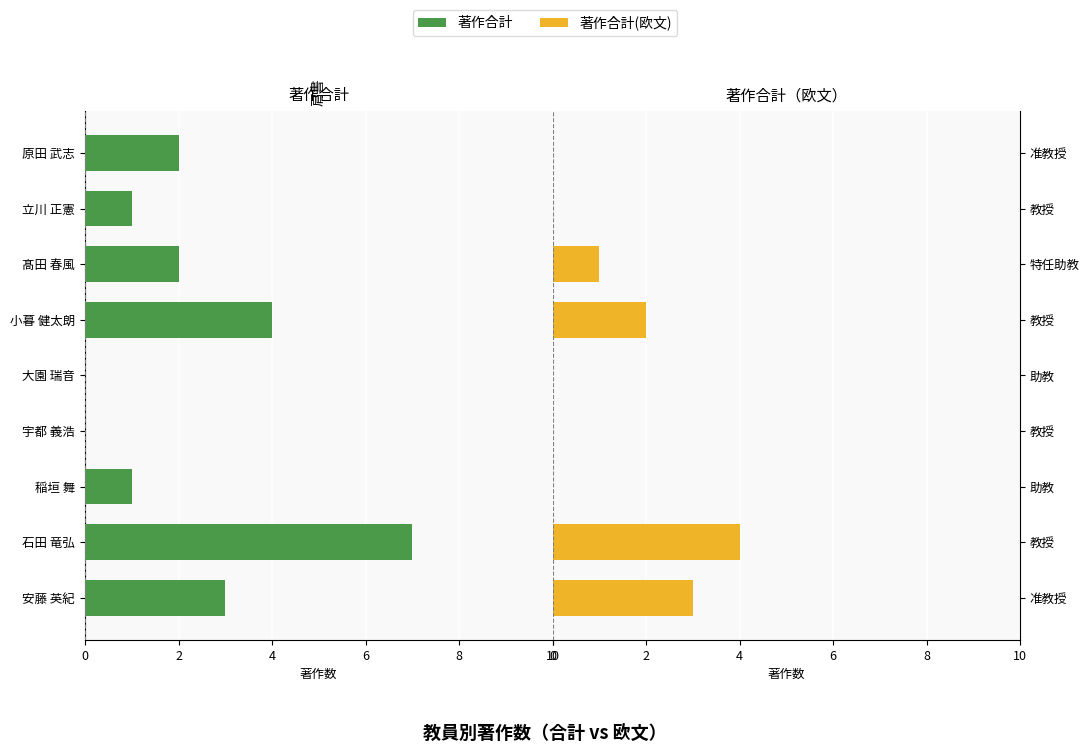

Which has a higher value, 稲垣 舞 or 小暮 健太朗?

稲垣 舞